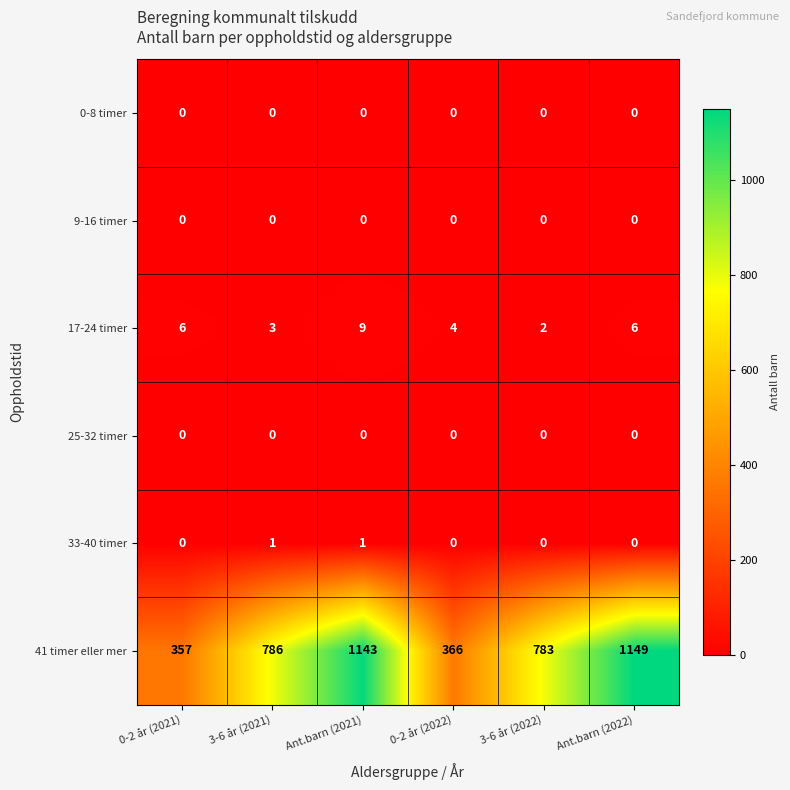

What is the approximate value of 17-24 timer at 0-2 år (2022)?

4